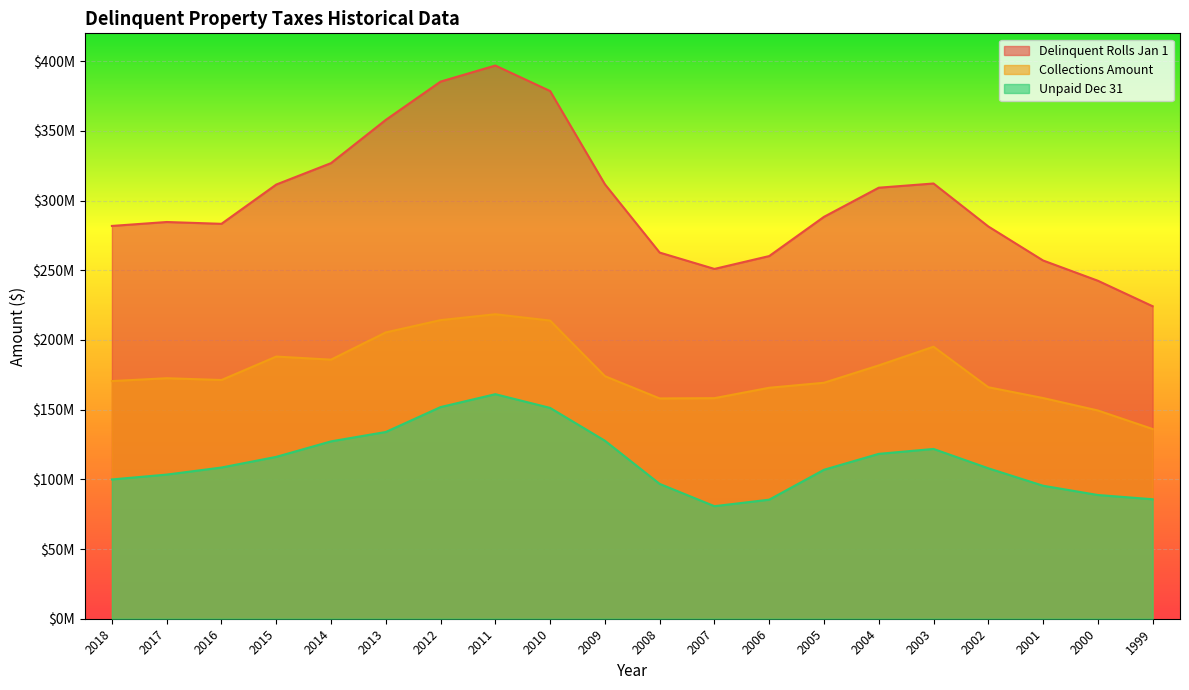

What is the highest value of the Collections Amount series?

218451630.5